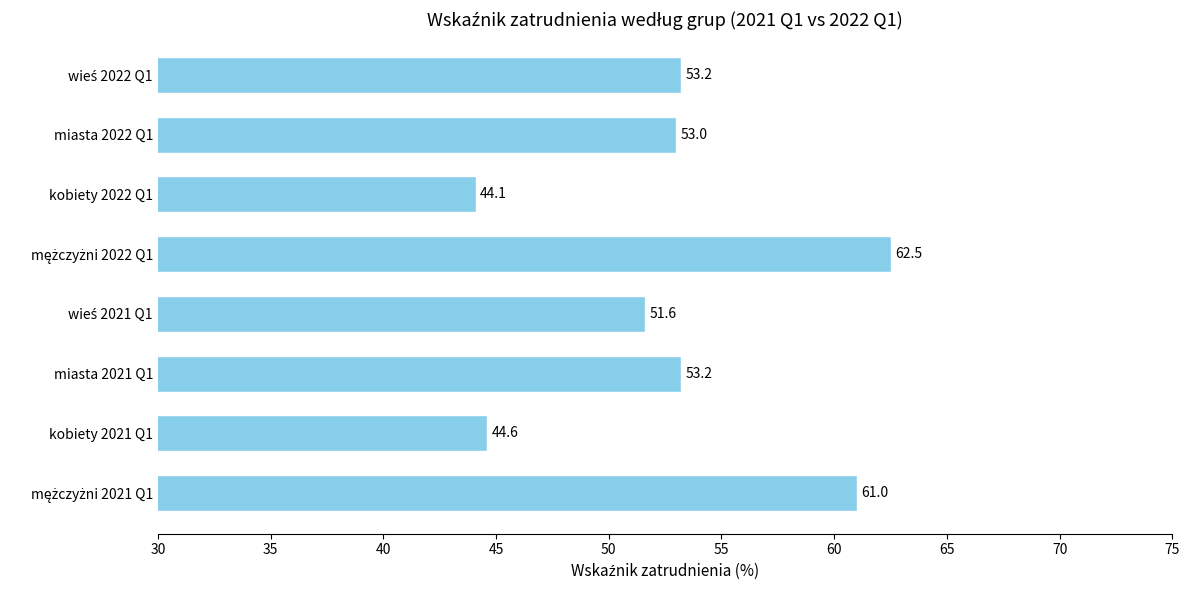

Reading bottom to top, transcribe all the data shown in this chart.

61.0	44.6	53.2	51.6	62.5	44.1	53.0	53.2